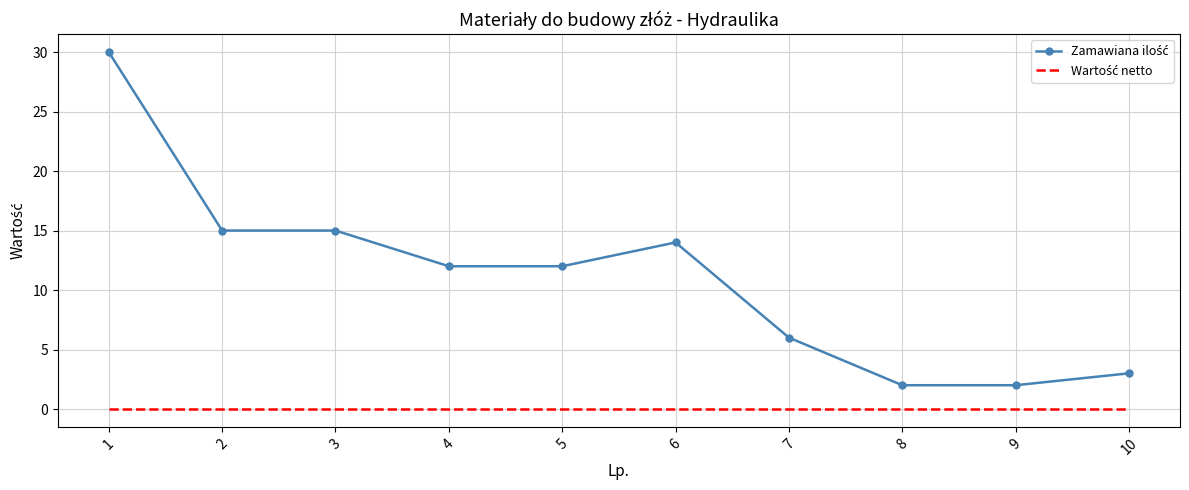

What is the total value across all series at 1?

30